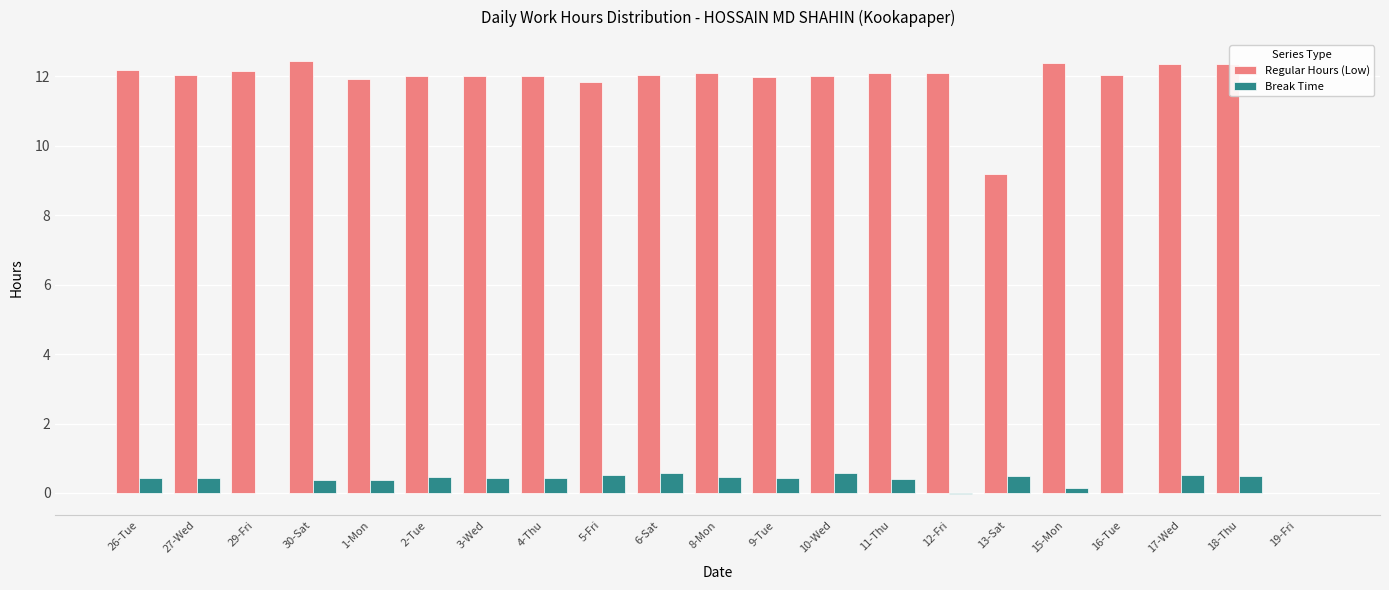

The Break Time series shows 0.5 at 8-Mon. True or false?

True